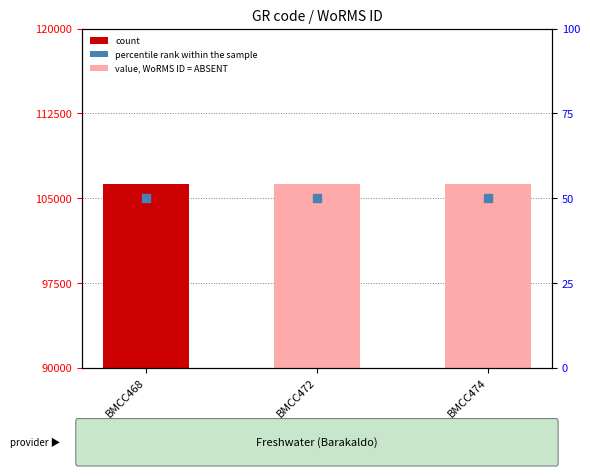

What are all the series names shown in the legend?

value, WoRMS ID, percentile rank within the sample